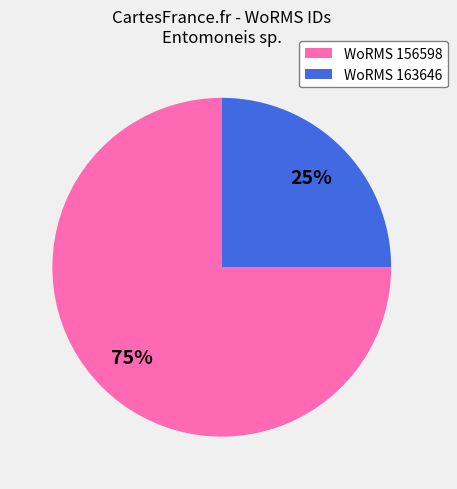

To the nearest percent, what is the average slice percentage?

50%